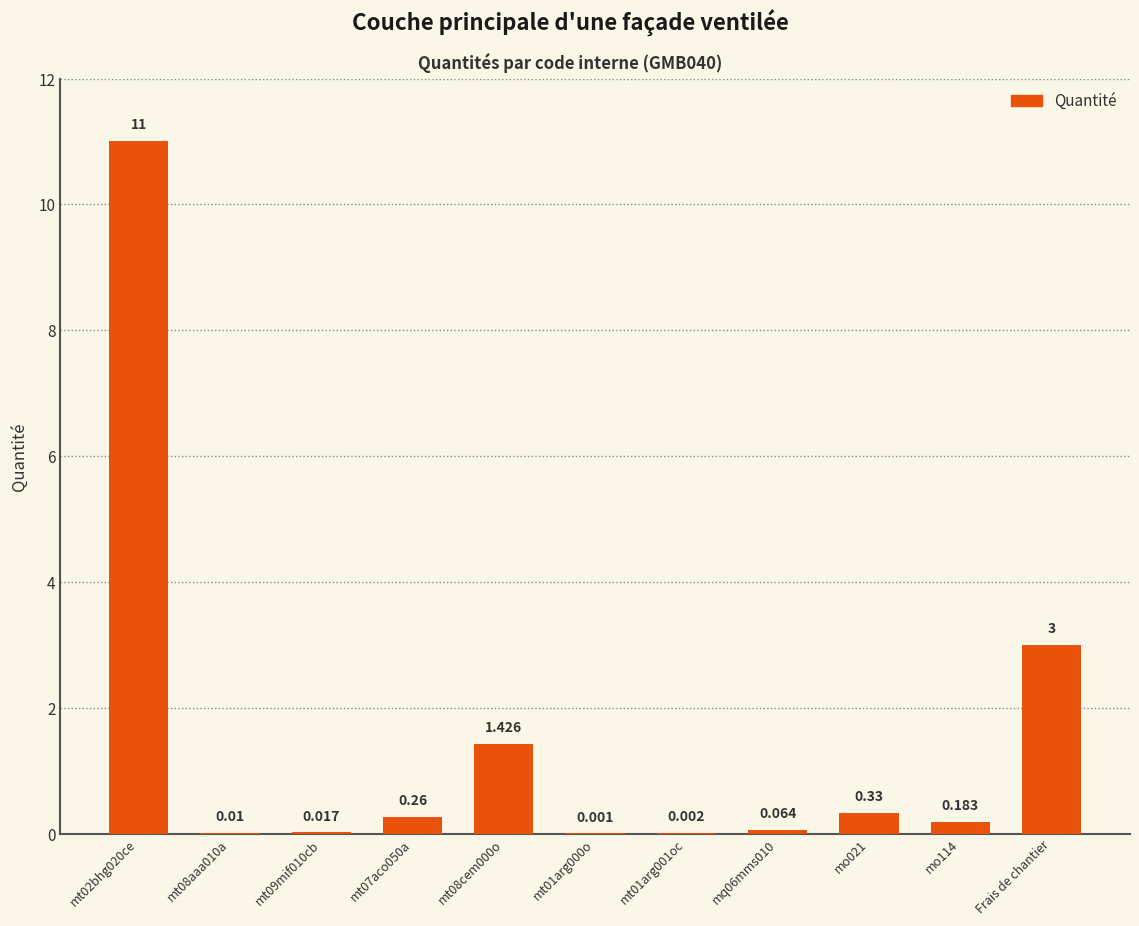

At which label is the value closest to 5?

Frais de chantier